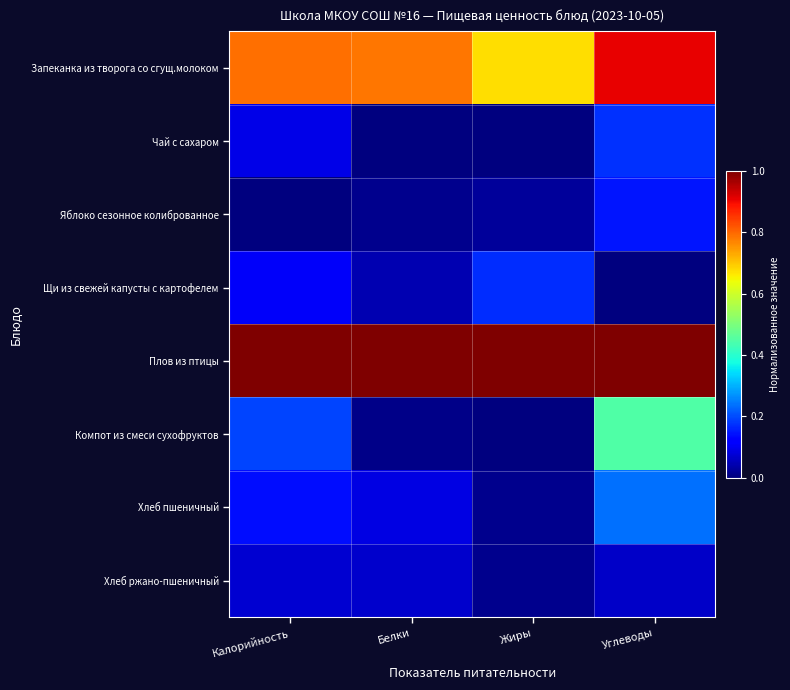

Reading left to right, extract all data points from this chart.

Запеканка из творога со сгущ.молоком: Калорийность=0.8	Белки=0.8	Жиры=0.7	Углеводы=0.9
Чай с сахаром: Калорийность=0.1	Белки=0.0	Жиры=0.0	Углеводы=0.2
Яблоко сезонное колиброванное: Калорийность=0.0	Белки=0.0	Жиры=0.0	Углеводы=0.1
Щи из свежей капусты с картофелем: Калорийность=0.1	Белки=0.0	Жиры=0.2	Углеводы=0.0
Плов из птицы: Калорийность=1.0	Белки=1.0	Жиры=1.0	Углеводы=1.0
Компот из смеси сухофруктов: Калорийность=0.2	Белки=0.0	Жиры=0.0	Углеводы=0.4
Хлеб пшеничный: Калорийность=0.1	Белки=0.1	Жиры=0.0	Углеводы=0.2
Хлеб ржано-пшеничный: Калорийность=0.1	Белки=0.1	Жиры=0.0	Углеводы=0.1